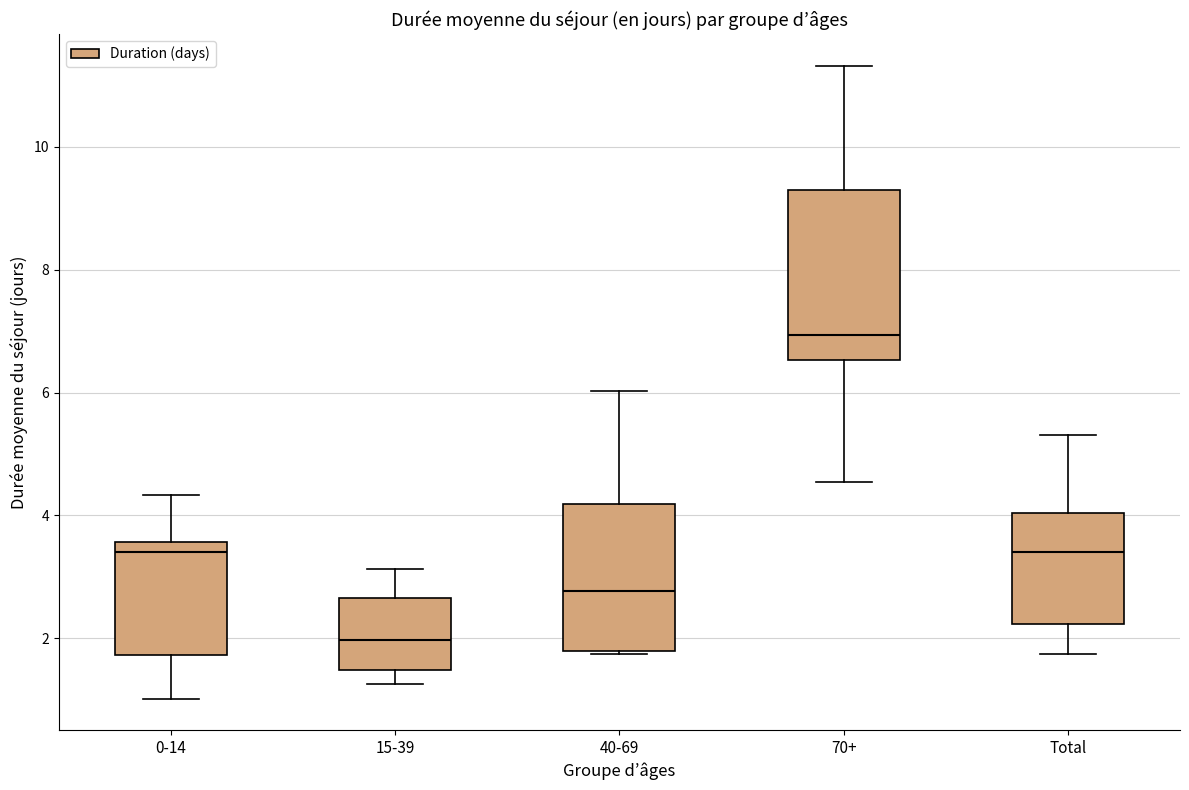

Reading left to right, transcribe this box plot: for each box, give where its median line is, the range the box spans, and where its two whiskers end, as read against the y-axis. The values are not printed on the chart, so give them approximately, as read against the axis.

0-14: median 3.4, box 1.8 to 3.6, whiskers 1.0 to 4.4
15-39: median 2.0, box 1.4 to 2.6, whiskers 1.2 to 3.2
40-69: median 2.8, box 1.8 to 4.2, whiskers 1.8 to 6.0
70+: median 7.0, box 6.6 to 9.4, whiskers 4.6 to 11.4
Total: median 3.4, box 2.2 to 4.0, whiskers 1.8 to 5.4